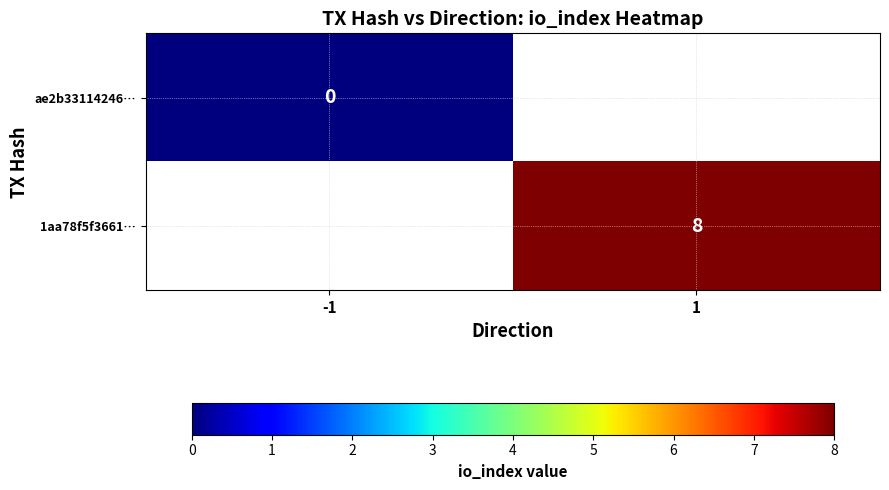

The 1aa78f5f3661… series shows 8 at 1. True or false?

True